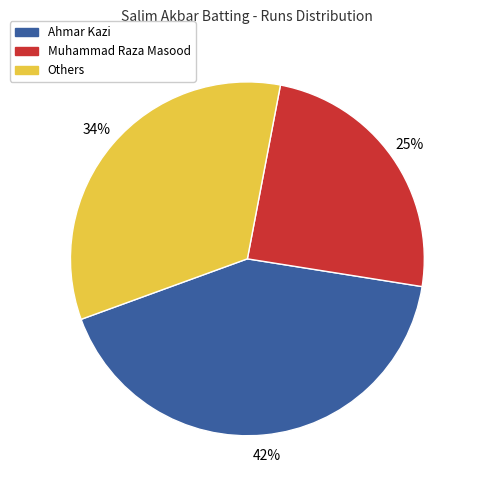

To the nearest percent, what is the average slice percentage?

33%